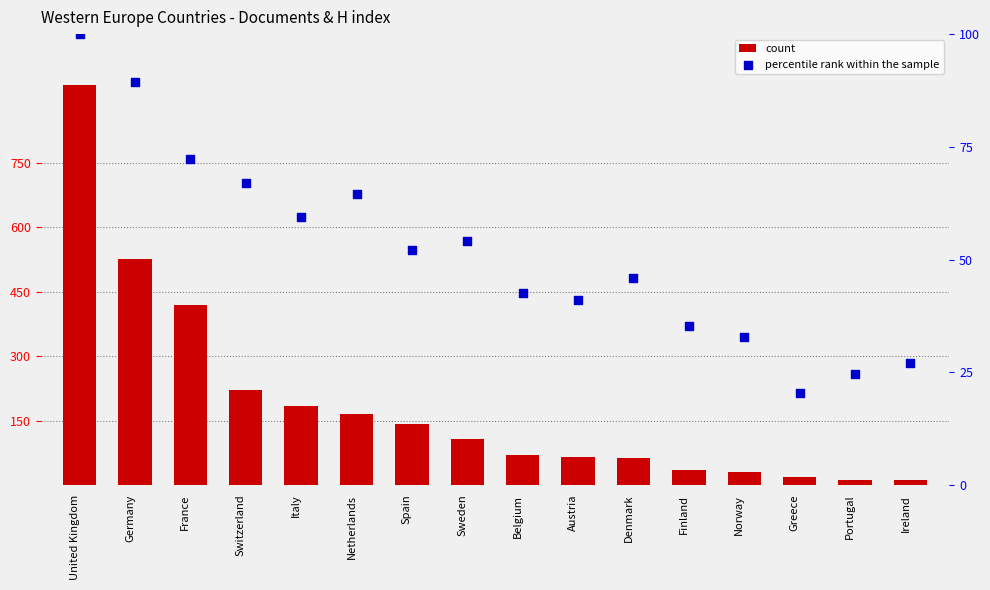

Which series reaches the maximum Y coordinate?

count